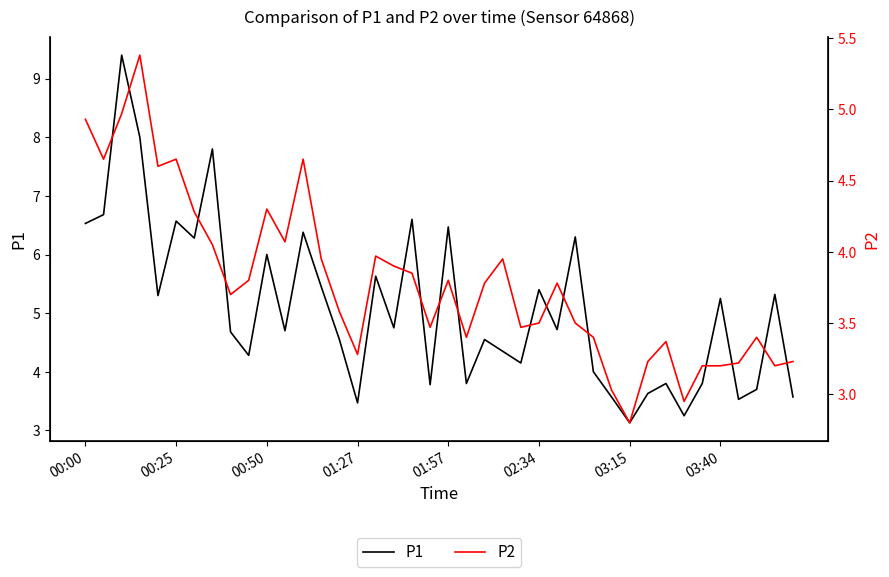

At how many categories does at least one series exceed 6?

11